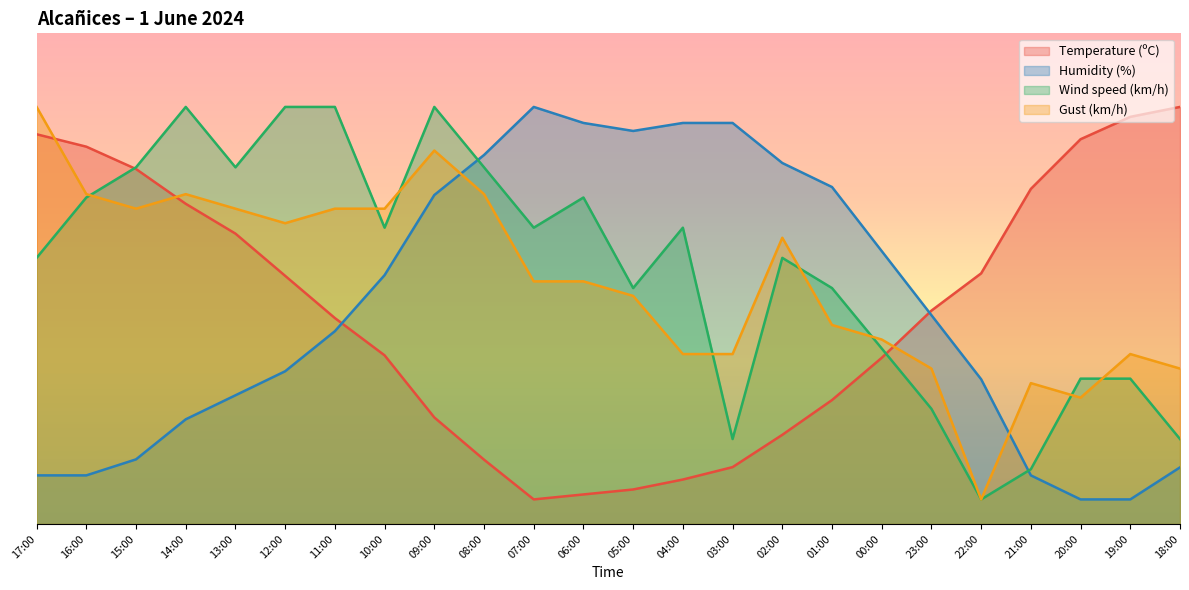

What is the difference between the highest and lowest values at 17:00?

75.1